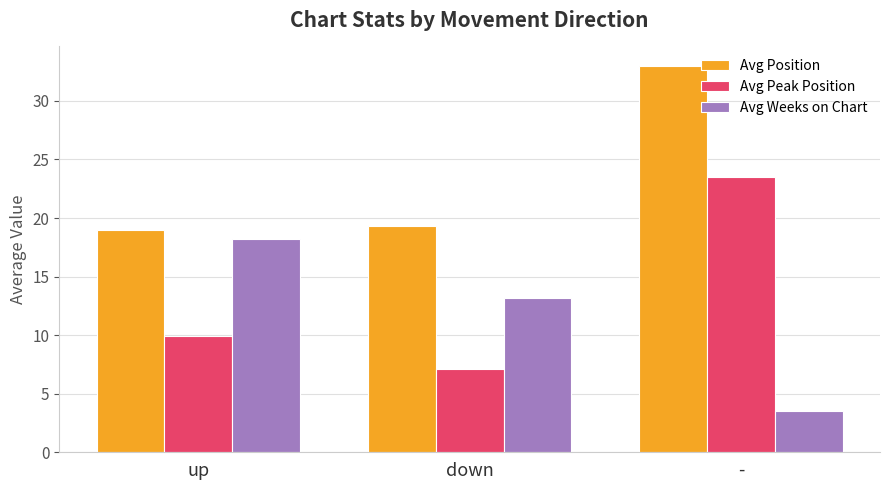

List the series in order of their overall mean, highest first.

Avg Position, Avg Peak Position, Avg Weeks on Chart